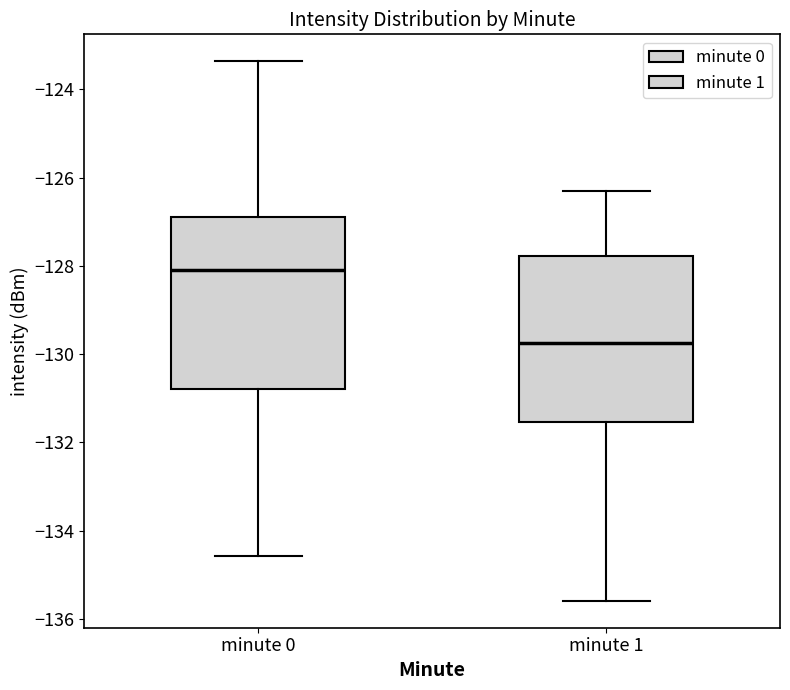

Which box has the lowest median line?

minute 1